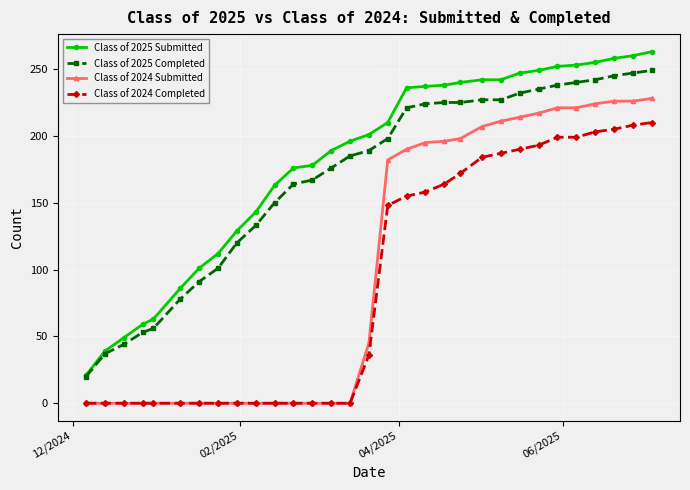

True or false: Class of 2025 Completed and Class of 2024 Completed cross at least once.

False